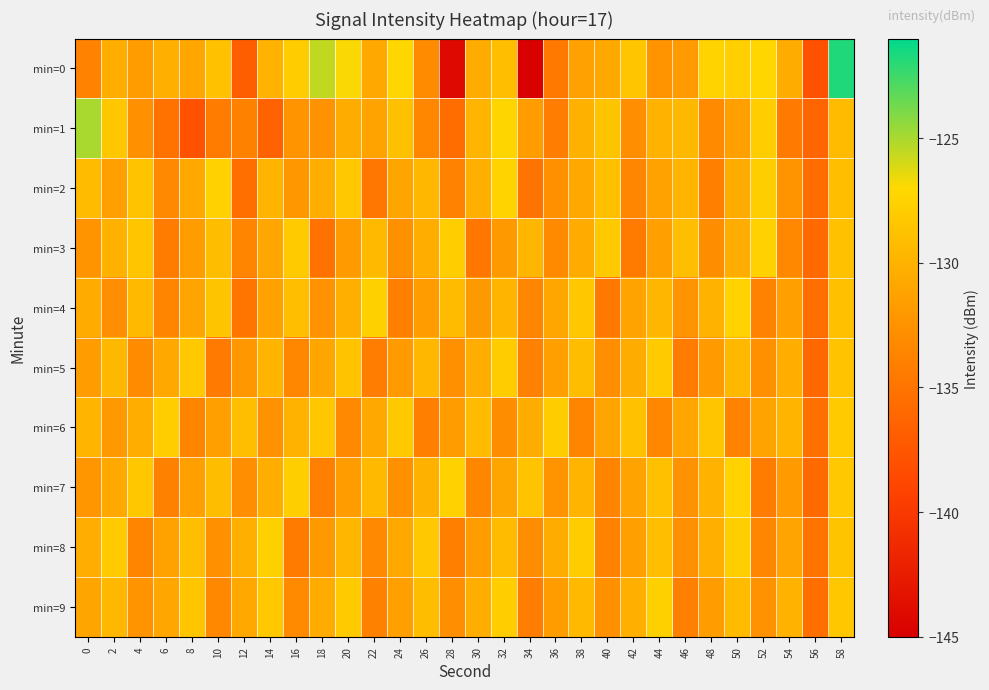

Reading left to right, transcribe all the data shown in this chart.

min=0: 0=-133.8	2=-130.3	4=-131.8	6=-130.2	8=-131.0	10=-128.8	12=-136.8	14=-130.0	16=-128.0	18=-125.6	20=-126.9	22=-130.7	24=-127.2	26=-133.0	28=-144.1	30=-130.5	32=-129.0	34=-144.9	36=-134.7	38=-131.4	40=-130.7	42=-128.5	44=-132.3	46=-131.9	48=-127.4	50=-127.7	52=-127.2	54=-130.5	56=-137.9	58=-121.8
min=1: 0=-125.0	2=-128.4	4=-132.6	6=-135.1	8=-137.8	10=-134.3	12=-133.9	14=-136.5	16=-132.3	18=-132.5	20=-130.5	22=-131.2	24=-128.9	26=-133.4	28=-135.6	30=-129.8	32=-127.3	34=-131.7	36=-134.2	38=-130.1	40=-128.6	42=-132.8	44=-130.0	46=-129.5	48=-133.1	50=-131.4	52=-127.9	54=-134.5	56=-136.2	58=-129.3
min=2: 0=-129.3	2=-131.5	4=-128.7	6=-133.2	8=-130.8	10=-127.6	12=-135.4	14=-129.9	16=-132.1	18=-130.4	20=-128.3	22=-134.7	24=-131.0	26=-129.6	28=-133.8	30=-130.2	32=-127.4	34=-135.1	36=-132.6	38=-130.7	40=-128.9	42=-133.5	44=-131.3	46=-129.8	48=-134.0	50=-130.5	52=-127.8	54=-132.3	56=-135.7	58=-129.1
min=3: 0=-132.4	2=-130.1	4=-128.5	6=-134.3	8=-131.7	10=-129.2	12=-133.6	14=-130.9	16=-128.1	18=-135.2	20=-131.8	22=-129.4	24=-132.7	26=-130.3	28=-127.9	30=-134.8	32=-132.0	34=-129.7	36=-133.1	38=-130.6	40=-128.2	42=-134.4	44=-131.5	46=-129.0	48=-132.9	50=-130.4	52=-127.6	54=-133.3	56=-135.9	58=-128.8
min=4: 0=-130.6	2=-132.8	4=-129.4	6=-133.7	8=-131.1	10=-128.6	12=-134.9	14=-131.3	16=-129.0	18=-132.5	20=-130.2	22=-127.7	24=-134.1	26=-131.6	28=-129.3	30=-132.0	32=-129.8	34=-133.4	36=-130.9	38=-128.4	40=-134.6	42=-131.2	44=-129.7	46=-132.3	48=-130.0	50=-127.5	52=-133.8	54=-131.4	56=-135.5	58=-128.9
min=5: 0=-131.7	2=-129.5	4=-133.0	6=-130.8	8=-128.3	10=-134.5	12=-132.1	14=-129.8	16=-133.4	18=-131.0	20=-128.7	22=-134.2	24=-131.9	26=-129.6	28=-132.7	30=-130.4	32=-128.0	34=-133.9	36=-131.5	38=-129.2	40=-132.8	42=-130.5	44=-128.1	46=-134.3	48=-131.8	50=-129.5	52=-132.6	54=-130.3	56=-136.0	58=-128.7
min=6: 0=-129.8	2=-132.0	4=-130.3	6=-127.9	8=-133.7	10=-131.4	12=-129.1	14=-132.5	16=-130.0	18=-128.4	20=-133.2	22=-130.7	24=-128.2	26=-134.0	28=-131.6	30=-129.3	32=-132.9	34=-130.5	36=-128.0	38=-133.6	40=-131.1	42=-128.8	44=-133.4	46=-130.9	48=-128.5	50=-133.8	52=-131.2	54=-129.9	56=-135.3	58=-128.1
min=7: 0=-132.2	2=-130.7	4=-128.4	6=-133.9	8=-131.5	10=-129.2	12=-132.8	14=-130.3	16=-127.8	18=-134.1	20=-131.7	22=-129.4	24=-132.6	26=-130.1	28=-127.6	30=-133.4	32=-131.0	34=-128.7	36=-132.3	38=-129.9	40=-133.7	42=-131.2	44=-128.9	46=-132.5	48=-130.0	50=-127.5	52=-134.3	54=-131.8	56=-135.8	58=-128.3
min=8: 0=-130.4	2=-128.1	4=-133.6	6=-131.3	8=-129.0	10=-132.7	12=-130.2	14=-127.7	16=-134.4	18=-132.0	20=-129.7	22=-133.2	24=-130.8	26=-128.3	28=-134.0	30=-131.6	32=-129.3	34=-132.9	36=-130.5	38=-128.0	40=-133.8	42=-131.4	44=-129.1	46=-132.6	48=-130.2	50=-127.8	52=-133.5	54=-131.1	56=-135.1	58=-128.6
min=9: 0=-131.0	2=-129.6	4=-132.4	6=-130.9	8=-128.5	10=-133.3	12=-130.8	14=-128.3	16=-133.1	18=-130.6	20=-128.1	22=-133.9	24=-131.5	26=-129.2	28=-132.8	30=-130.3	32=-127.9	34=-134.2	36=-131.7	38=-129.4	40=-132.7	42=-130.2	44=-127.7	46=-134.0	48=-131.6	50=-129.3	52=-132.5	54=-130.0	56=-135.4	58=-128.4